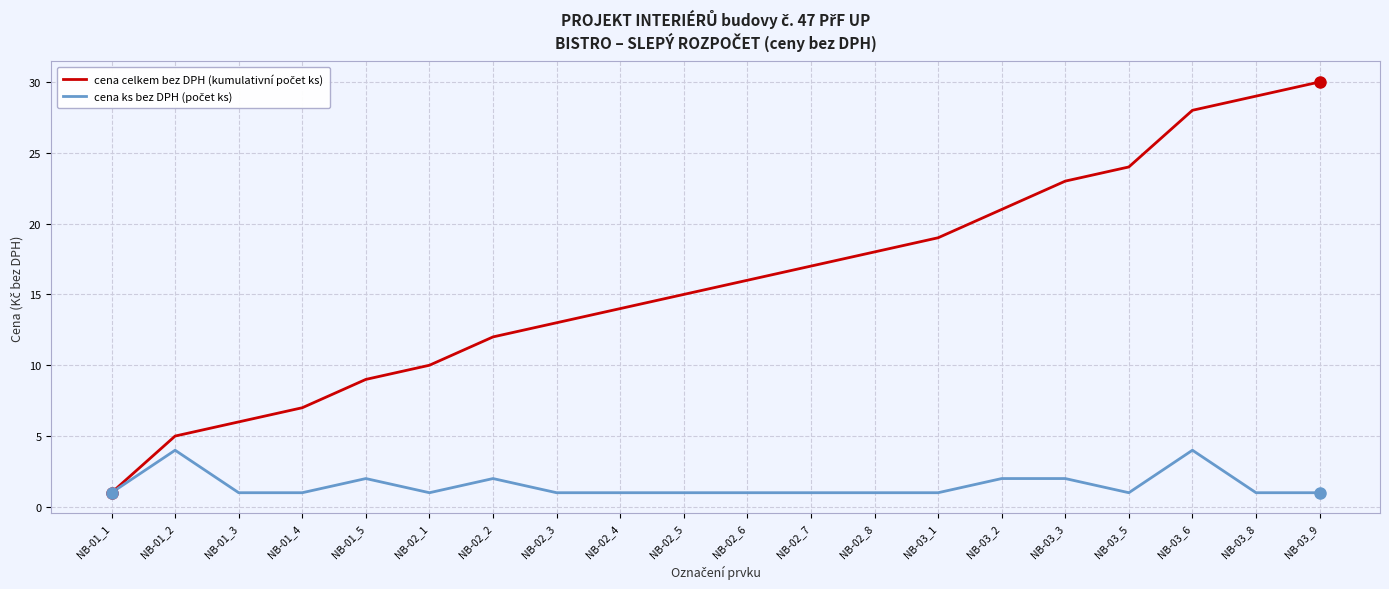

What is the maximum value shown in the chart?

30